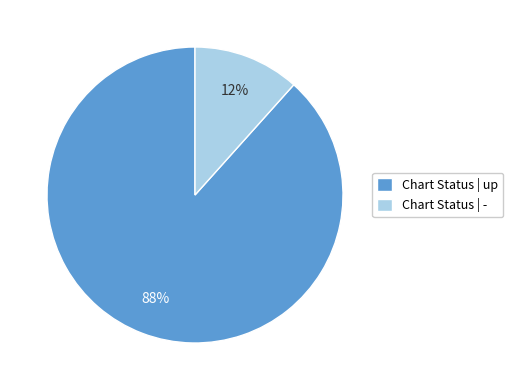

To the nearest percent, what portion does Chart Status | - represent?

12%